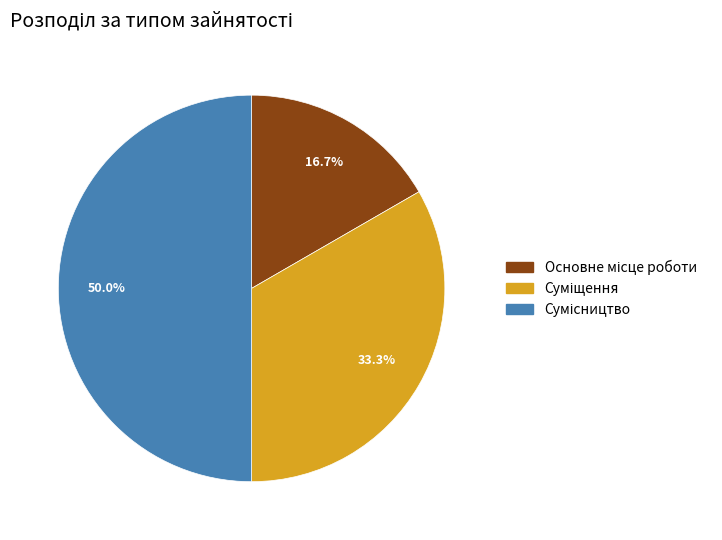

To the nearest percent, what is the difference between the largest and smallest slice percentages?

33%